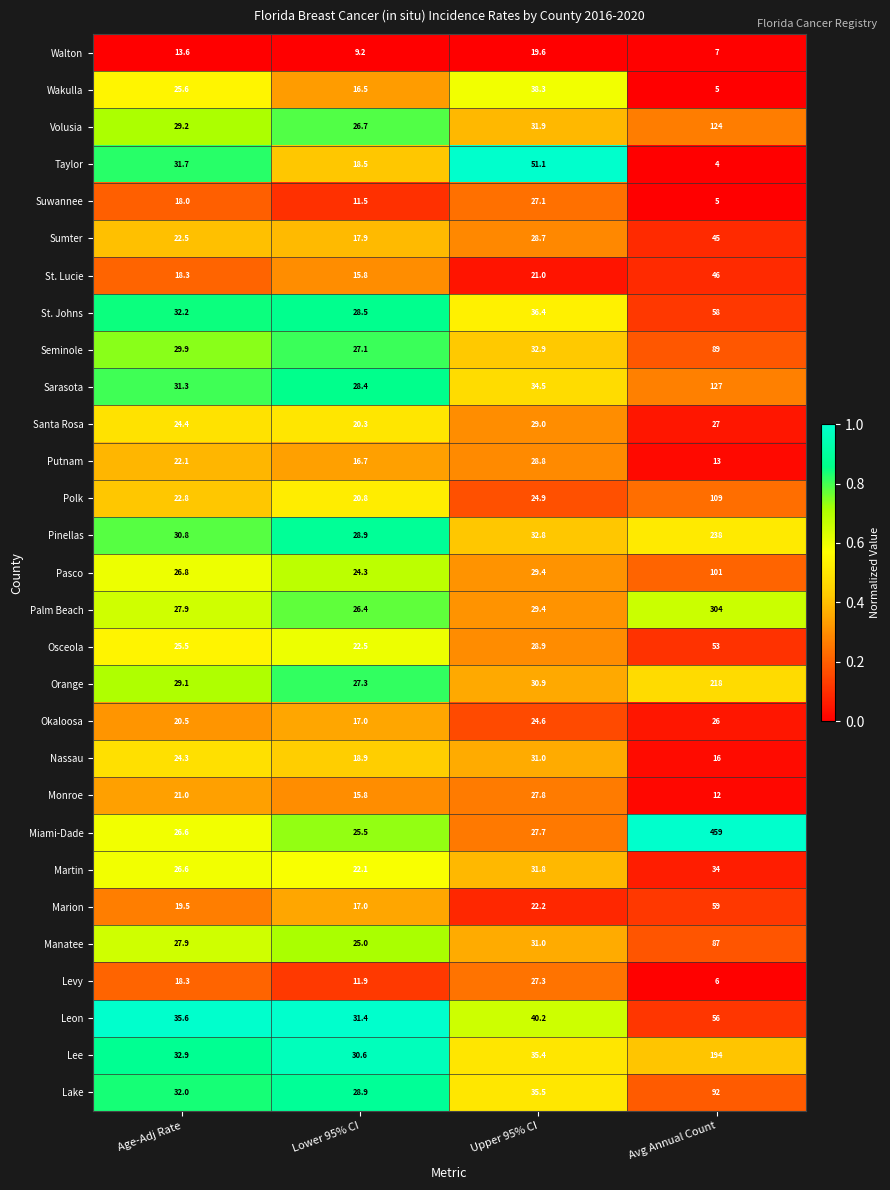

What is the highest value of the Nassau series?

31.0